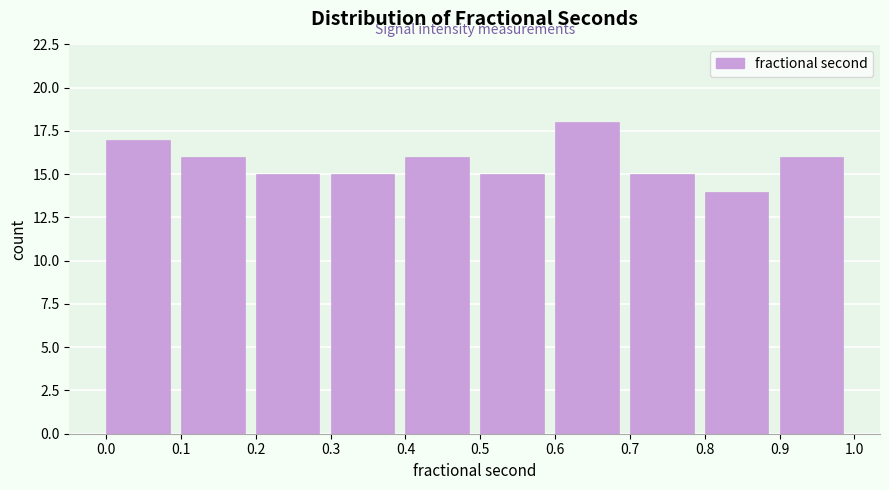

How tall is the bar that spans 0.5 to 0.6 on the x-axis? The values are not printed on the chart, so give them approximately, as read against the axis.

15